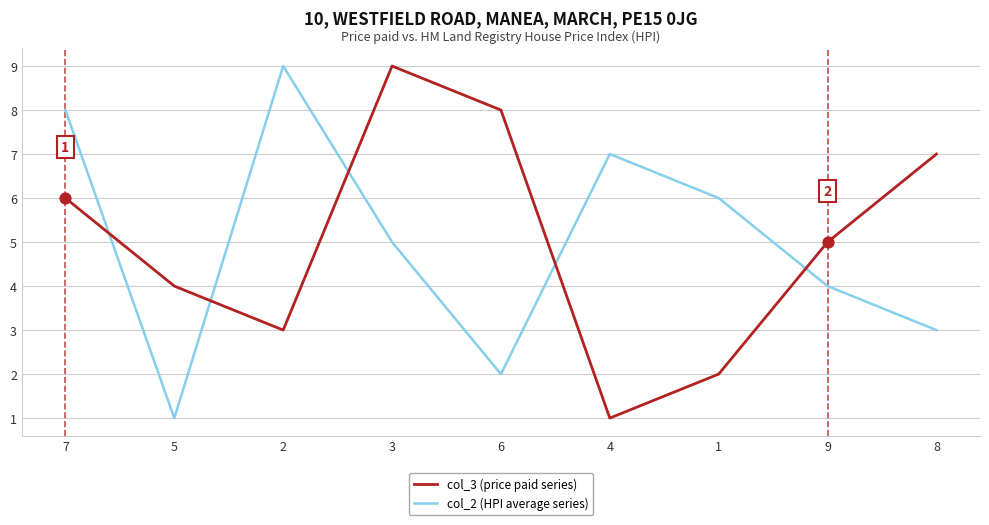

Which series changed the most between 5 and 4?

col_2 (HPI average series)